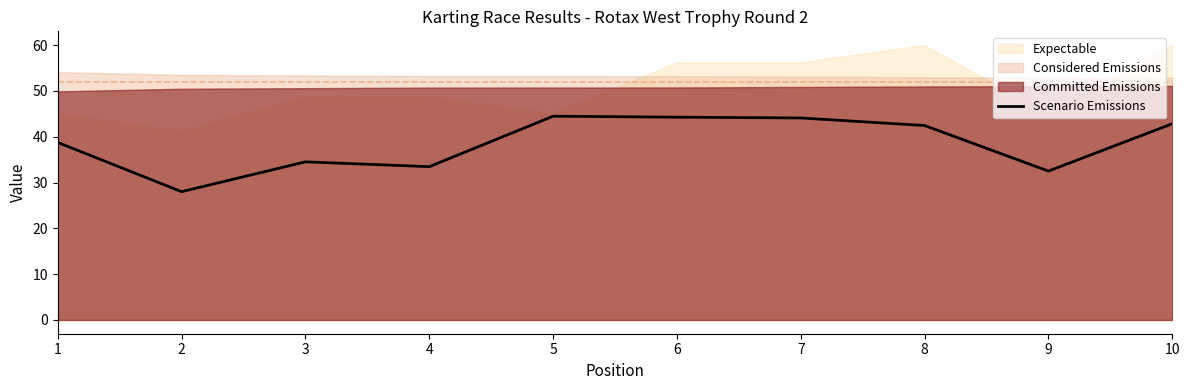

Approximately how many times larger is the value at 10 compared to 2?

1.5